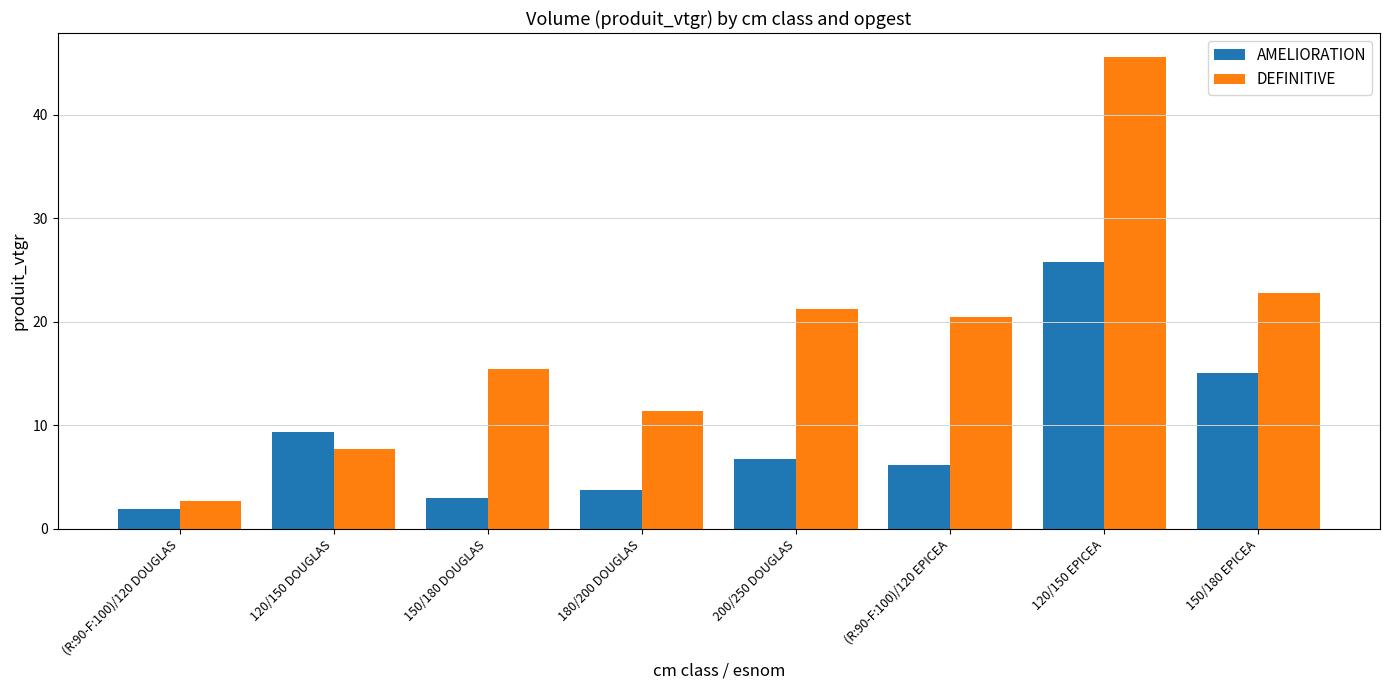

What position from the right is 120/150 DOUGLAS?

7